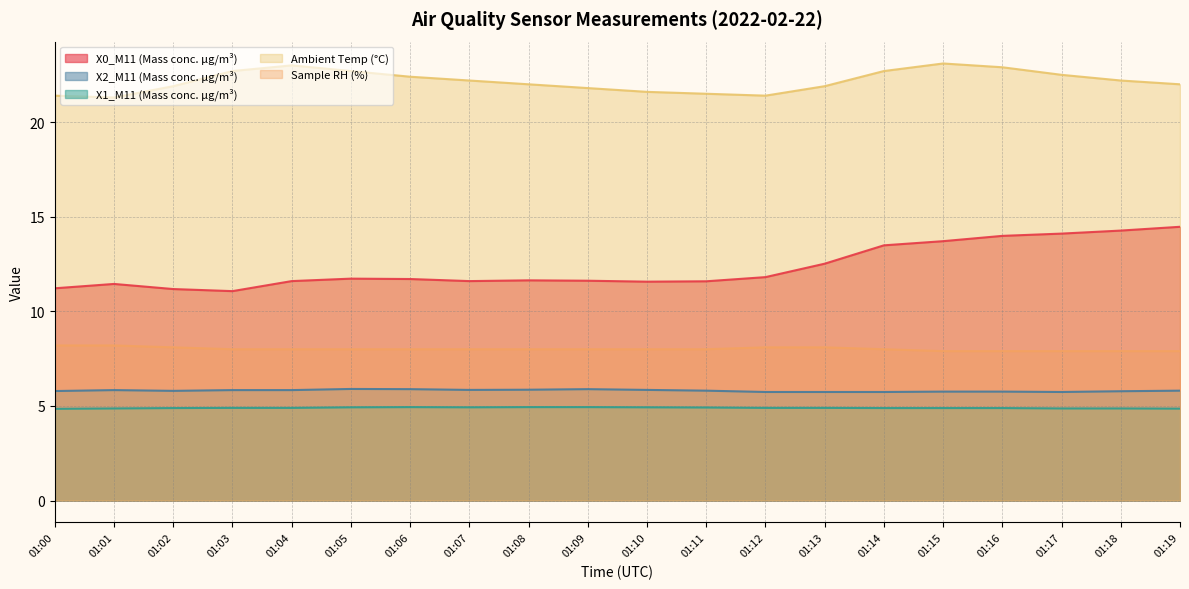

List the labels in order of Ambient Temp (°C) value, smallest first.

01:01, 01:00, 01:12, 01:11, 01:10, 01:09, 01:02, 01:13, 01:08, 01:19, 01:07, 01:18, 01:06, 01:17, 01:03, 01:05, 01:14, 01:16, 01:04, 01:15